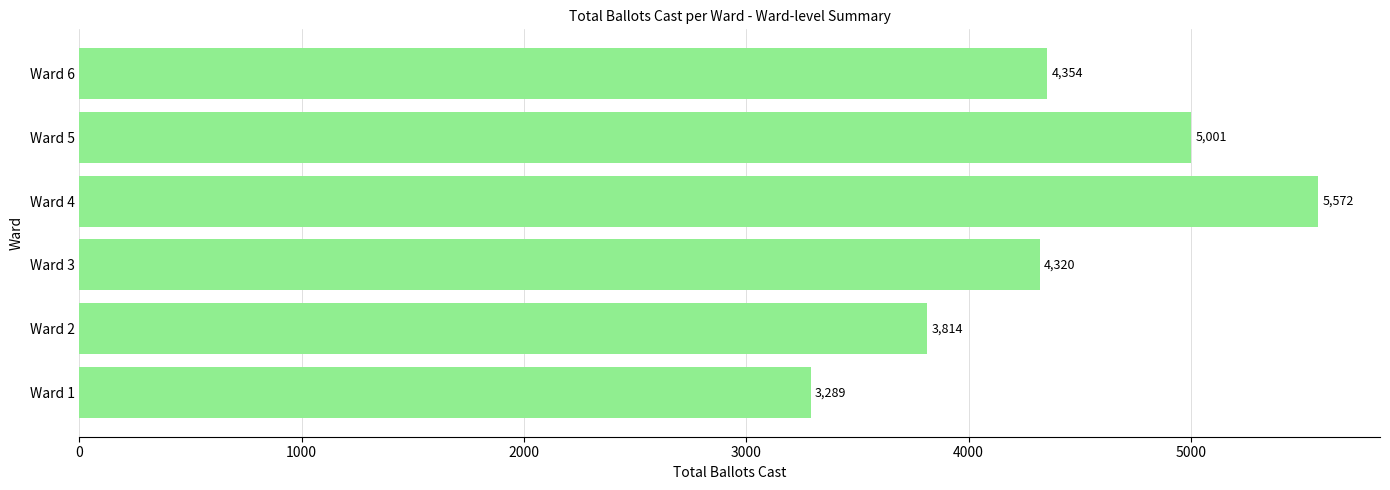

What is the sum of all values?

26350